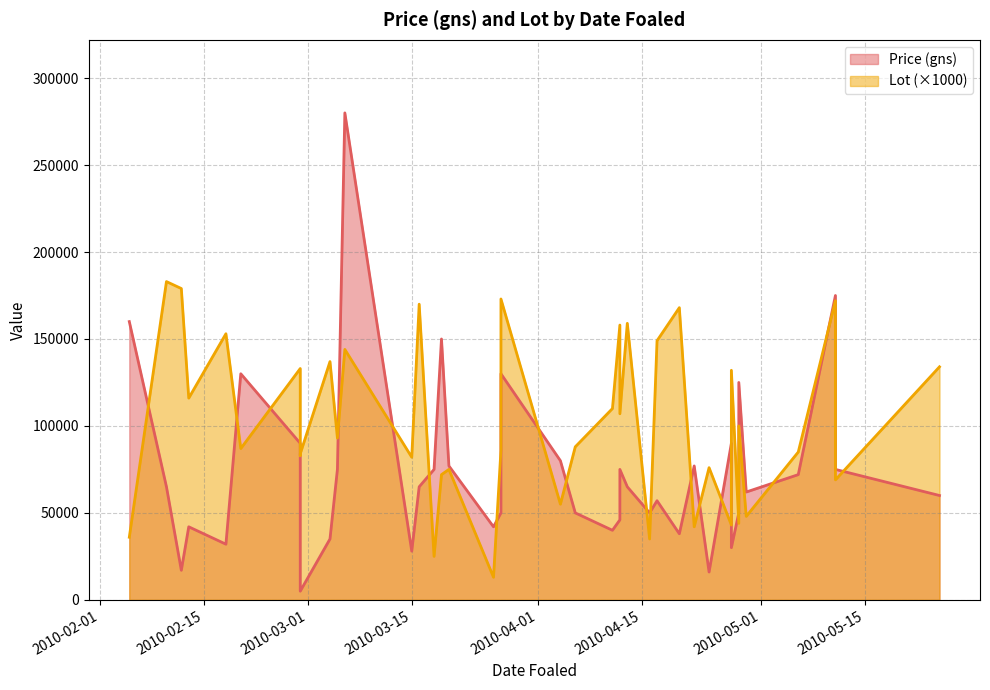

True or false: Lot has a value of 48 at 2010-04-29.

True